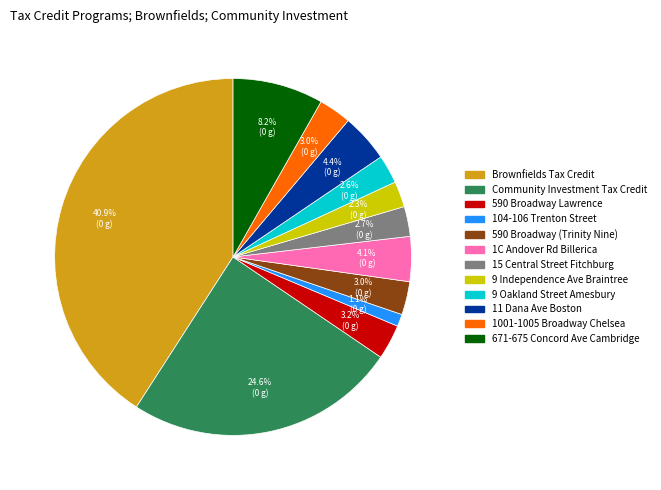

Which has a higher value, Brownfields Tax Credit or Community Investment Tax Credit?

Brownfields Tax Credit